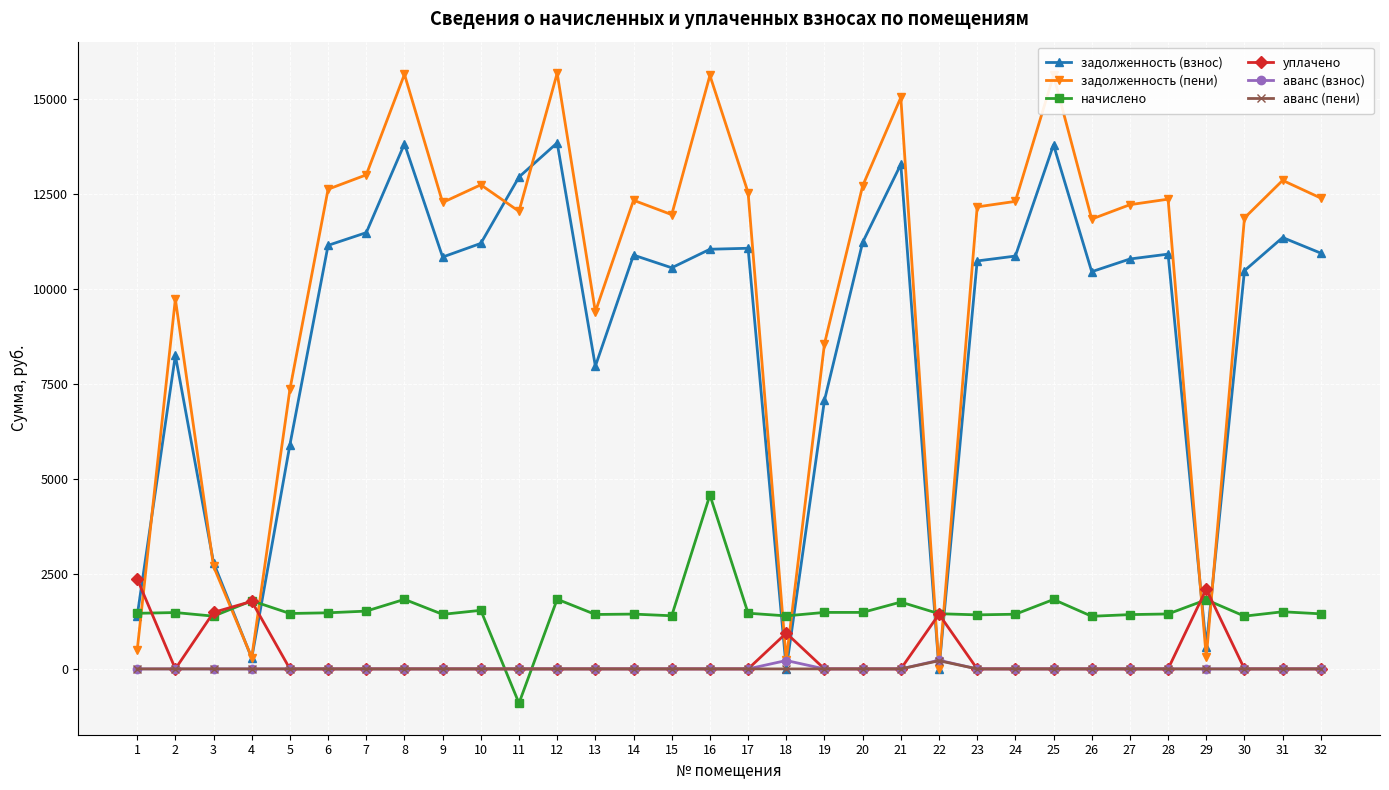

Where do уплачено and задолженность (взнос) first cross each other?

1 and 2